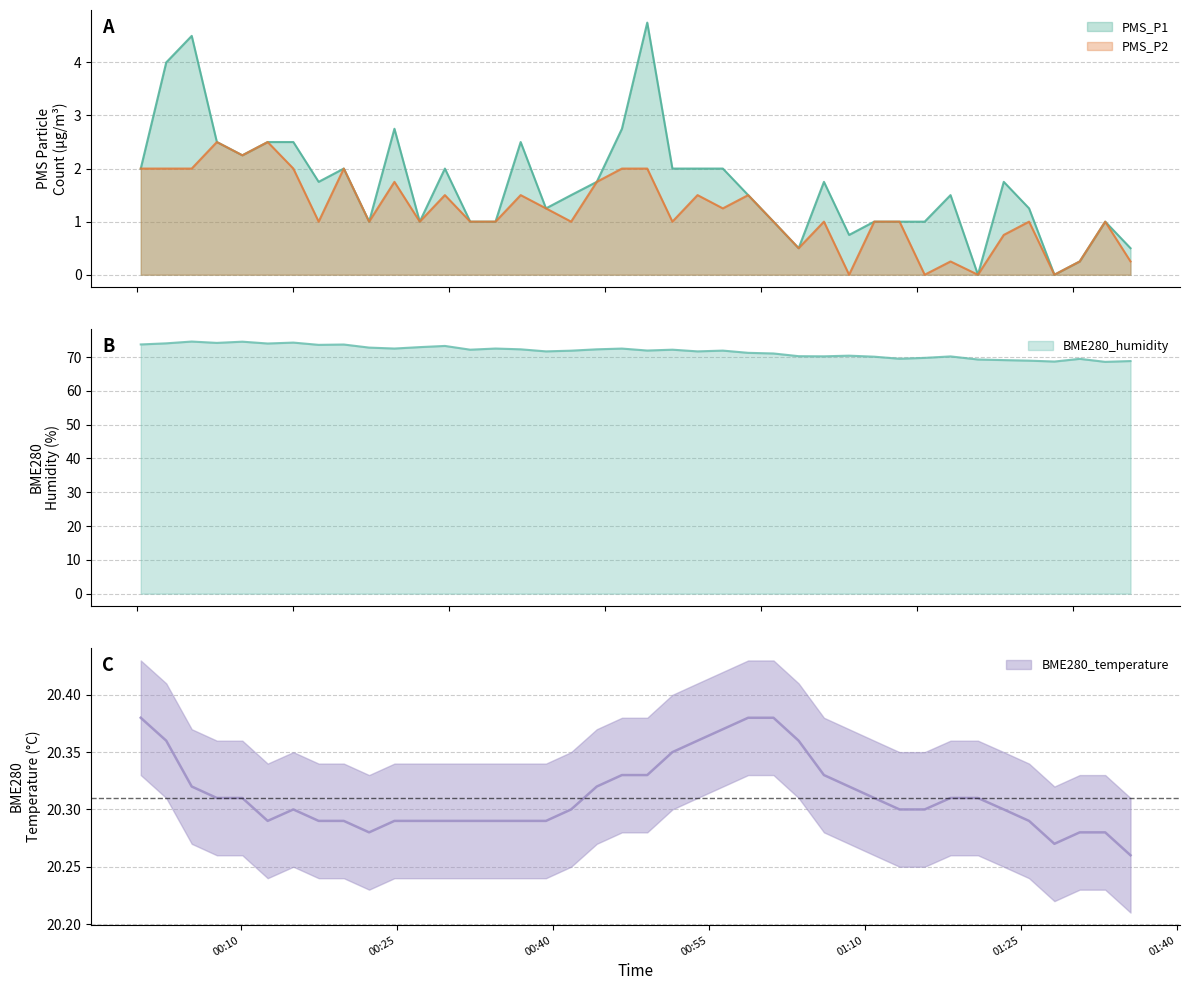

True or false: BME280_humidity and BME280_temperature cross at least once.

False